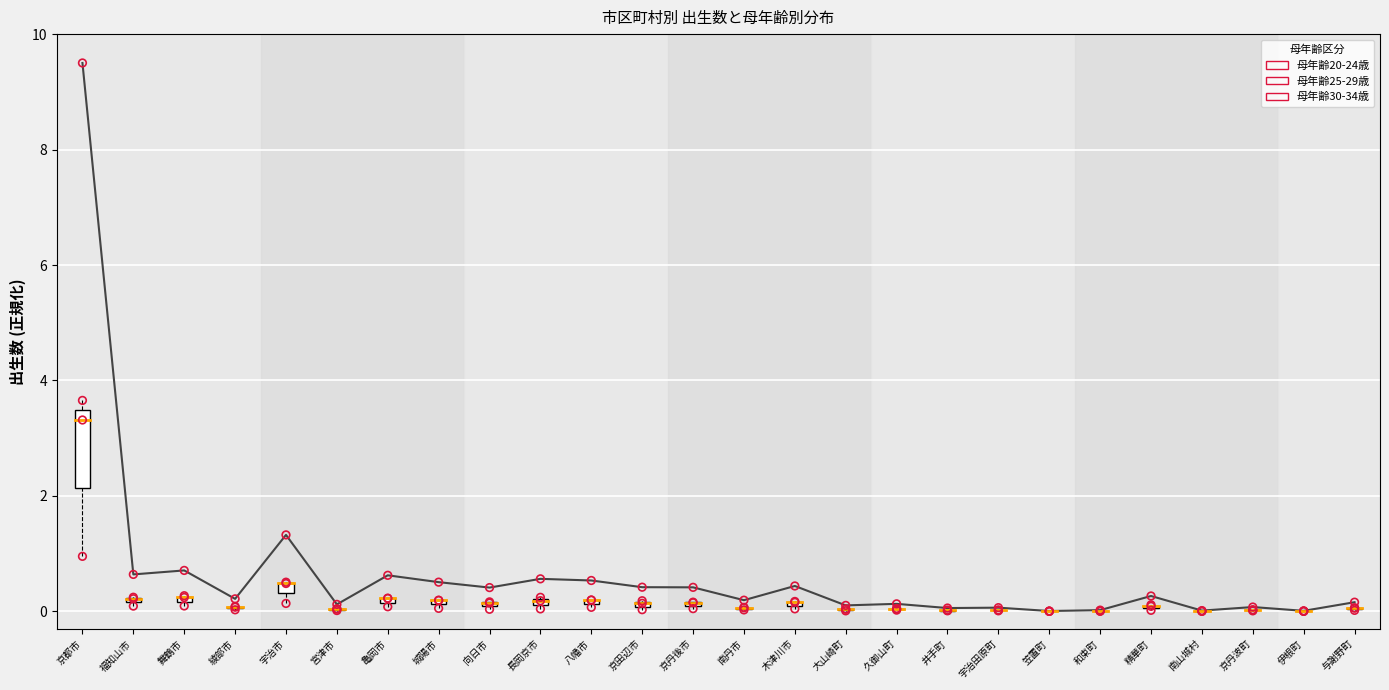

Across all series, what Y value is closest to 4?

3.7